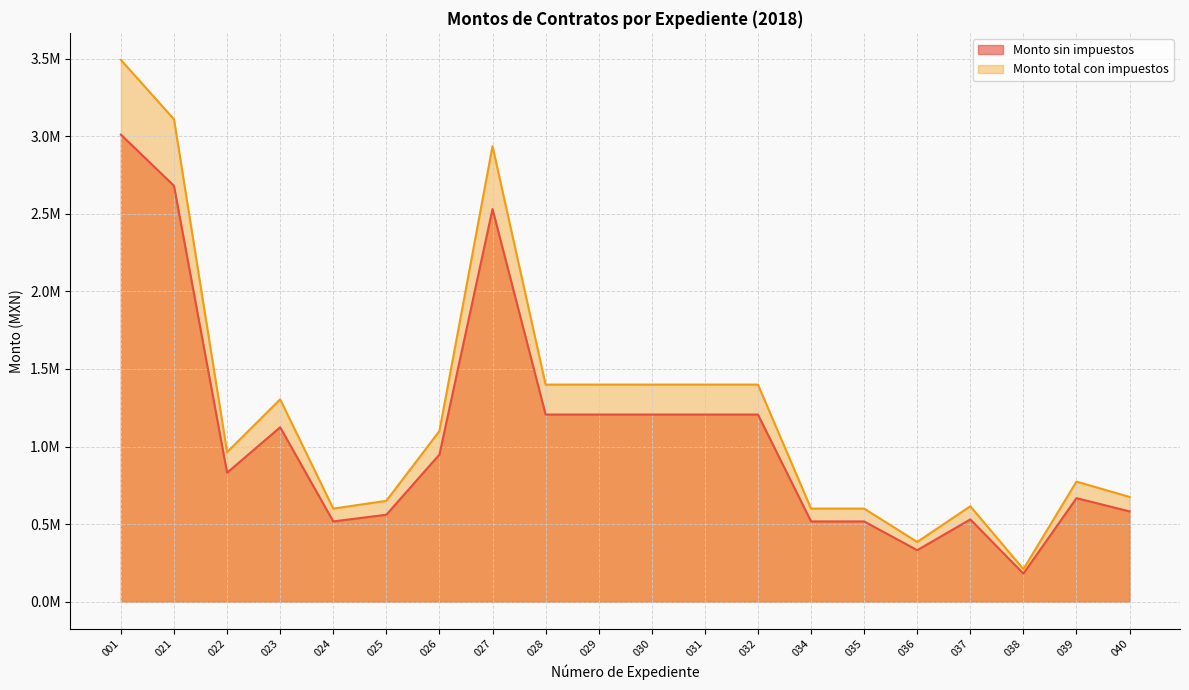

What is the minimum value for Monto sin impuestos?

181034.5